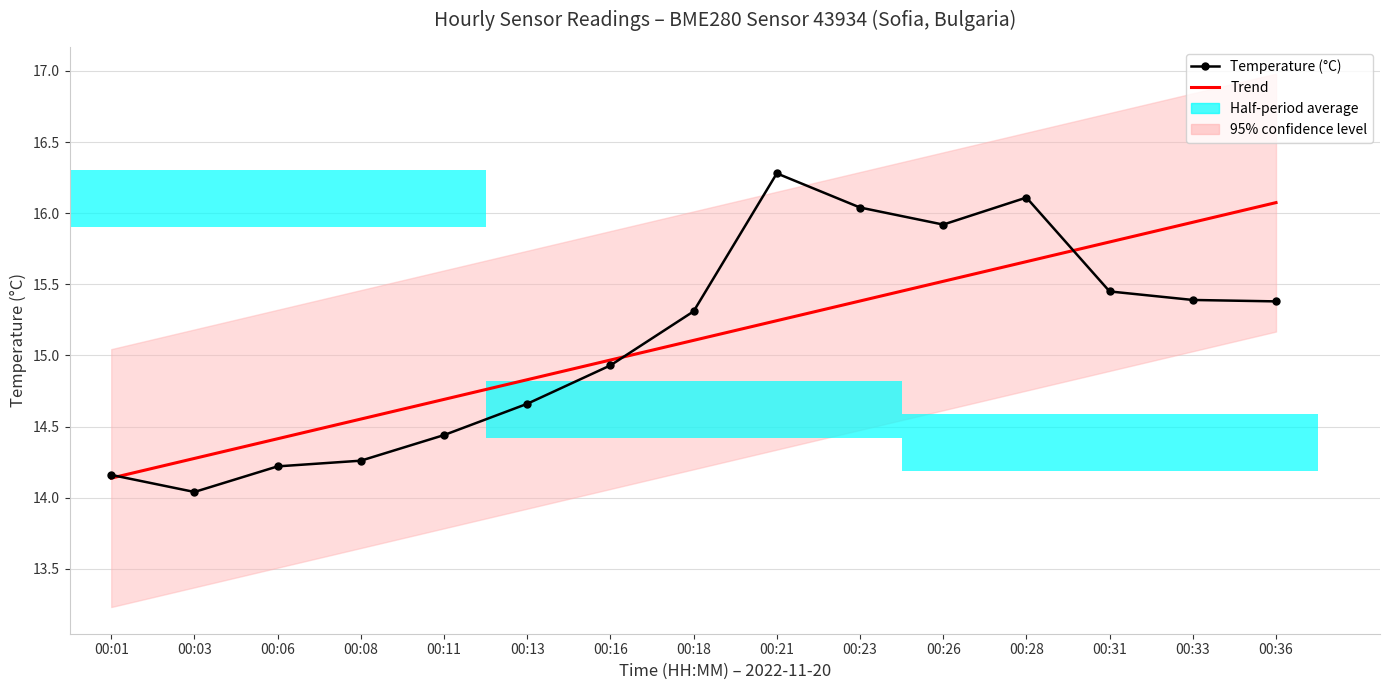

At 00:21, list the series in order from largest to smallest.

Temperature (°C), Trend